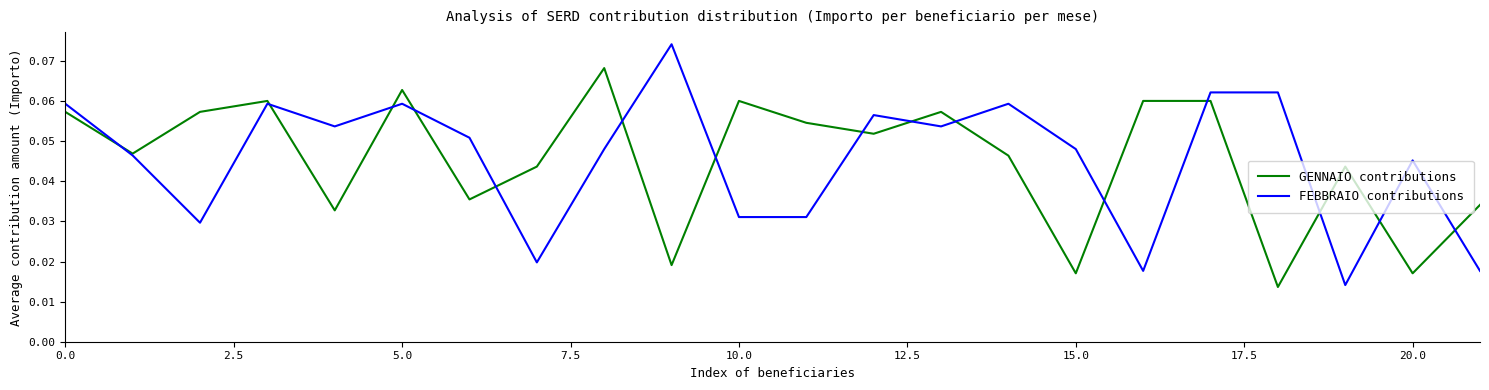

Rank the series by their maximum value, from highest to lowest.

FEBBRAIO contributions, GENNAIO contributions